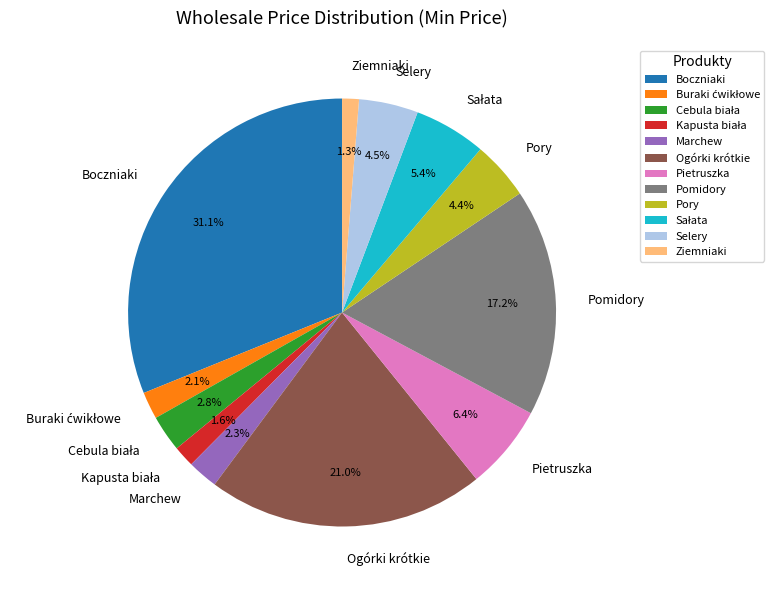

To the nearest percent, what is the difference between the largest and smallest slice percentages?

30%